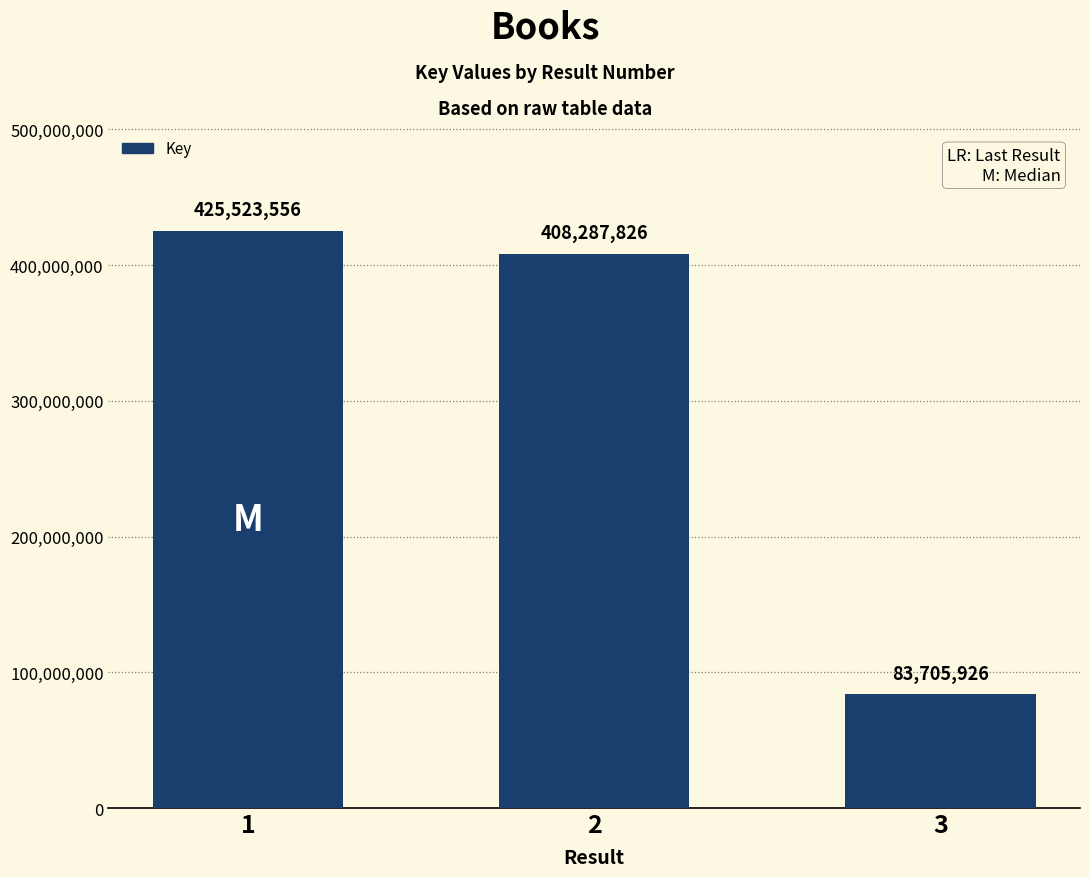

How many data points are less than 408287826?

1